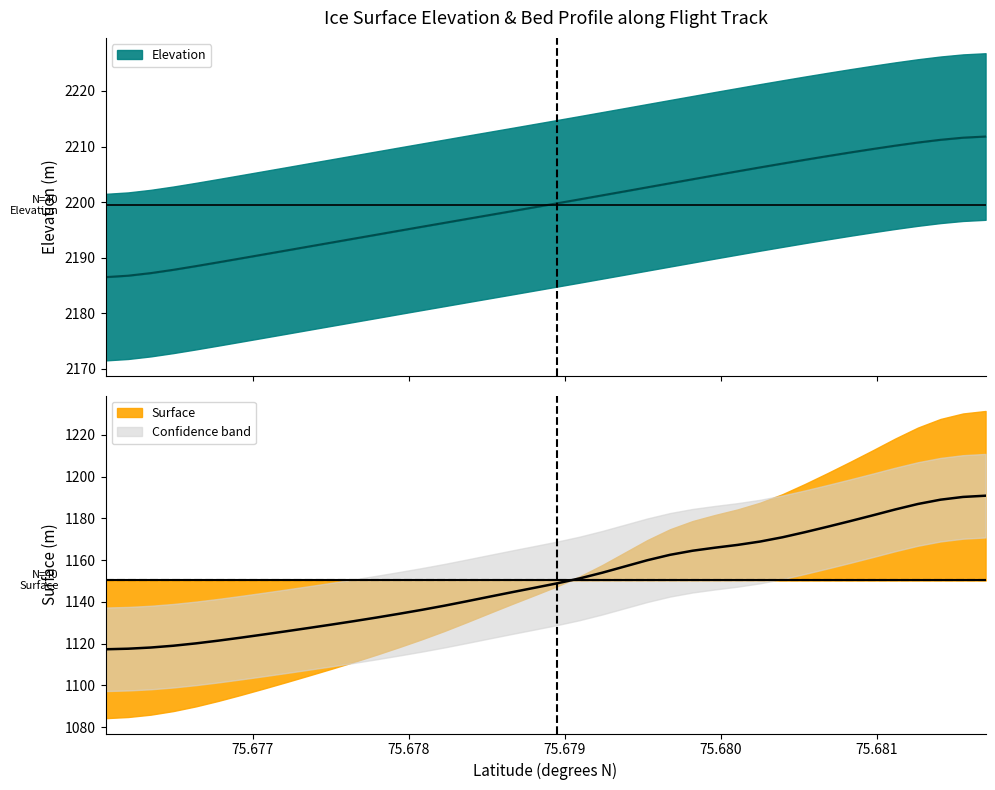

What is the maximum value shown in the chart?

2211.8